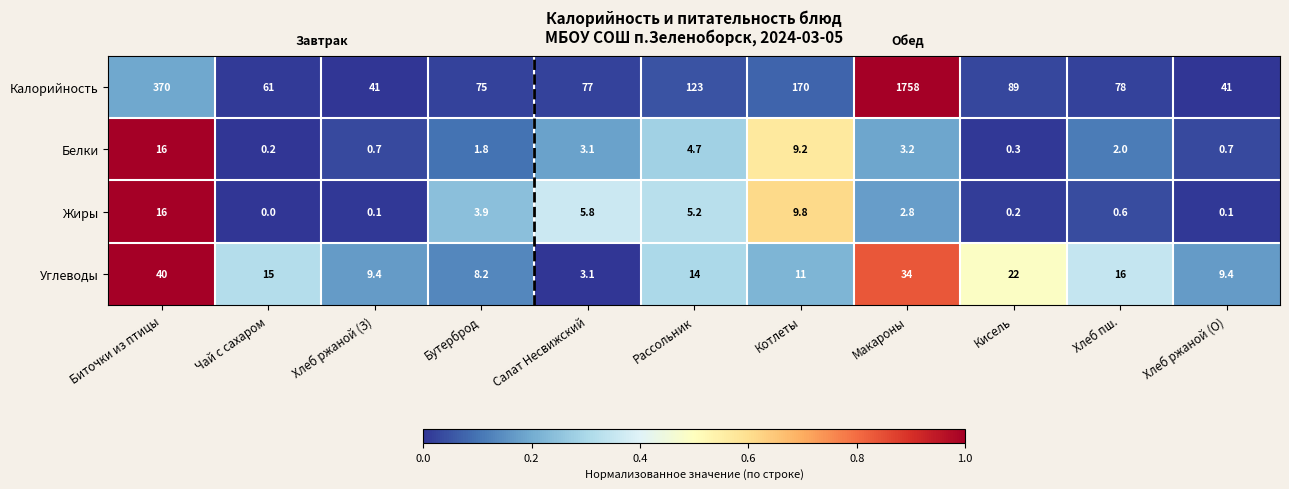

Which label corresponds to the smallest value in the chart?

Чай с сахаром